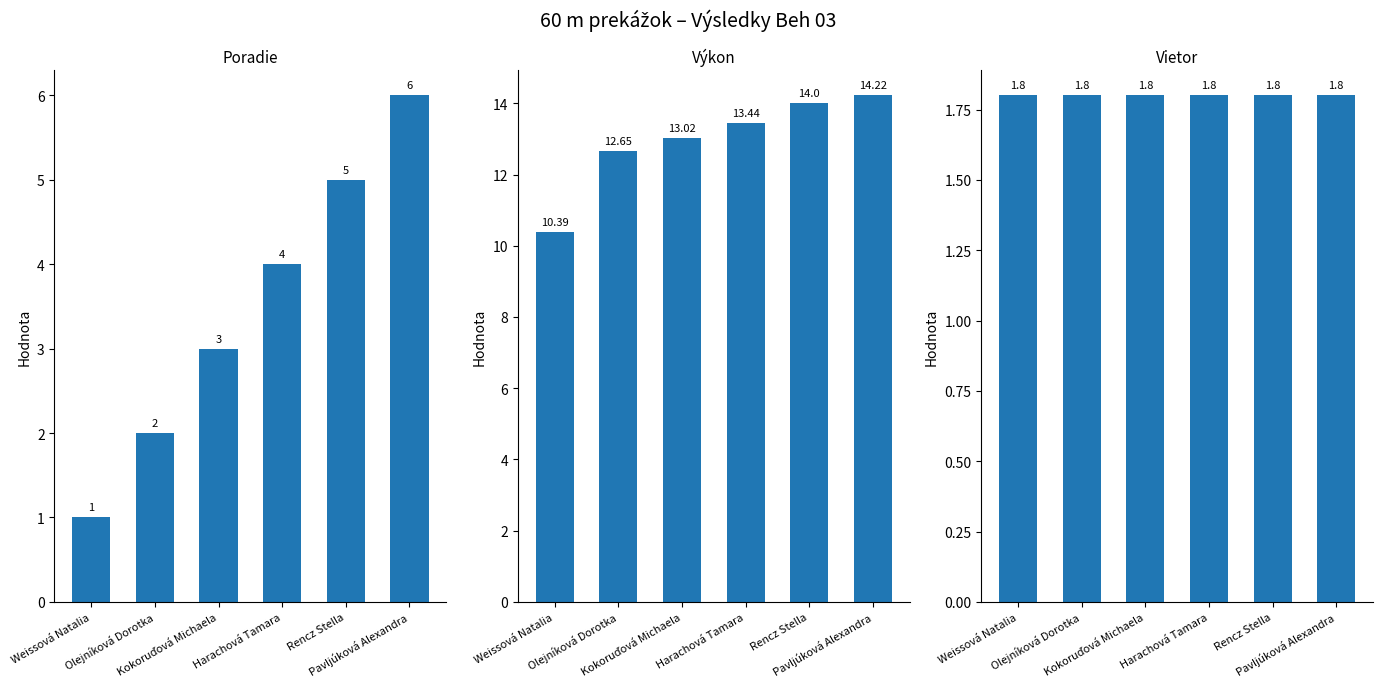

What are all the series names shown in the legend?

Poradie, Výkon, Vietor